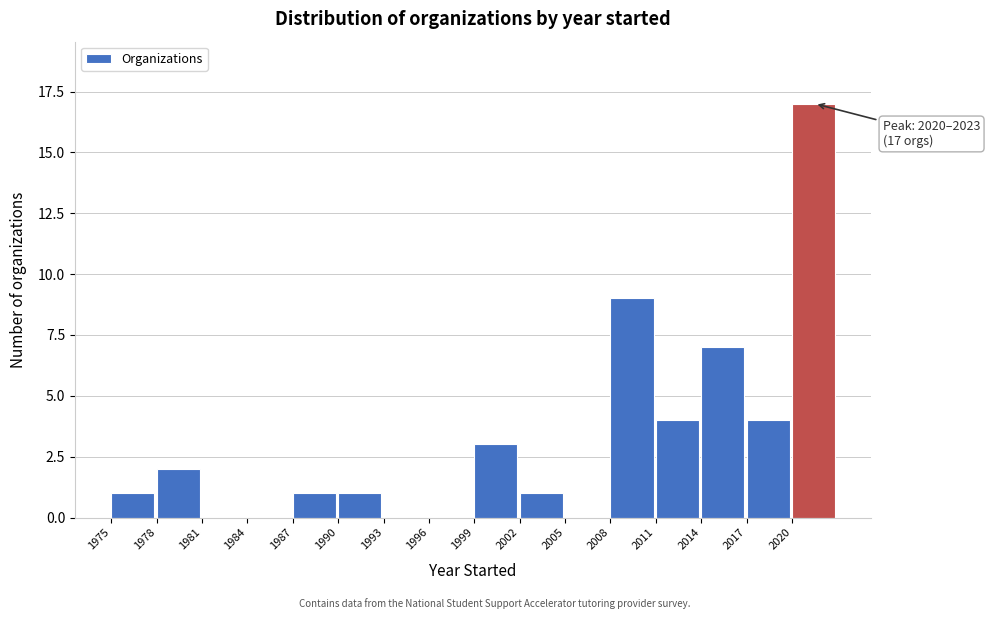

Which range on the x-axis has the tallest bar?

2020 to 2023